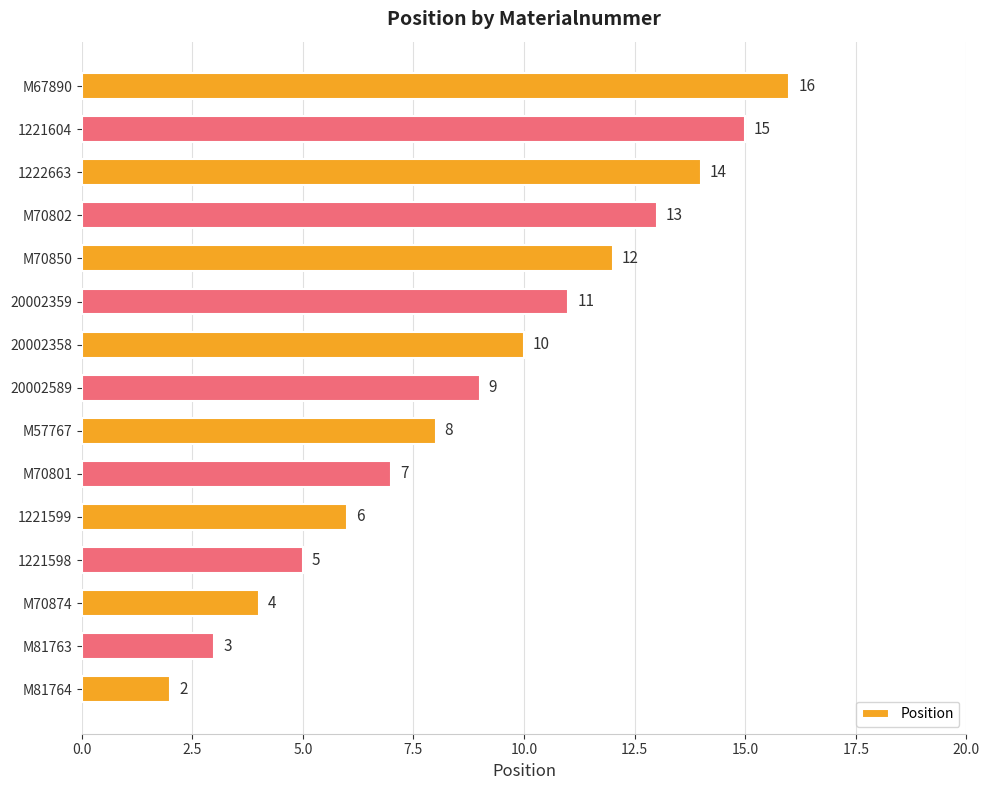

Where is the data nearest to the value 9?

20002589